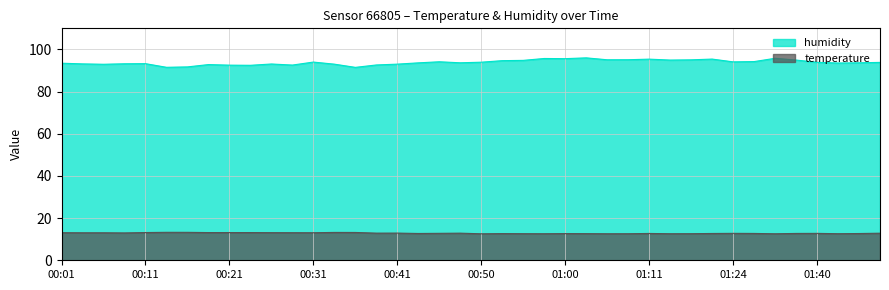

Does the chart have visible grid lines?

Yes